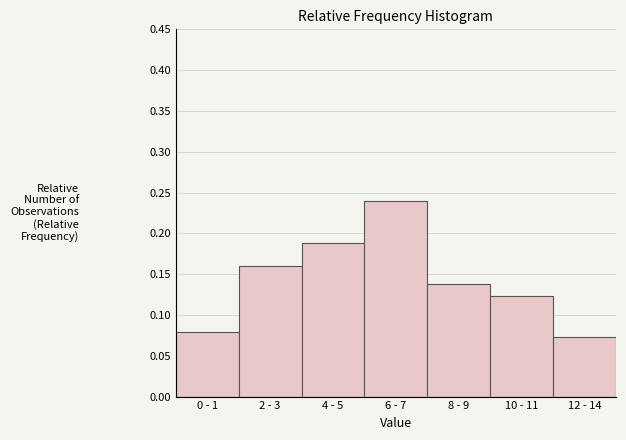

What is the label of the 1st bar from the left?

0 - 1